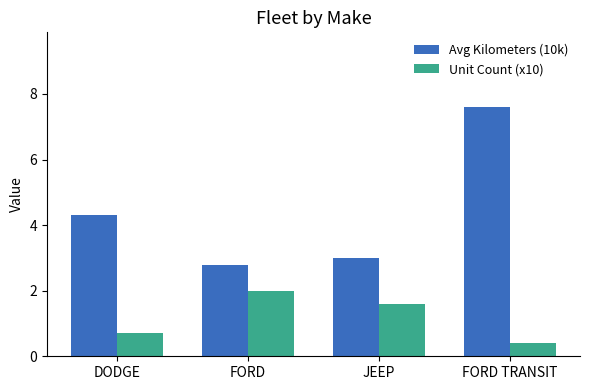

At which category is the sum across all series the highest?

FORD TRANSIT